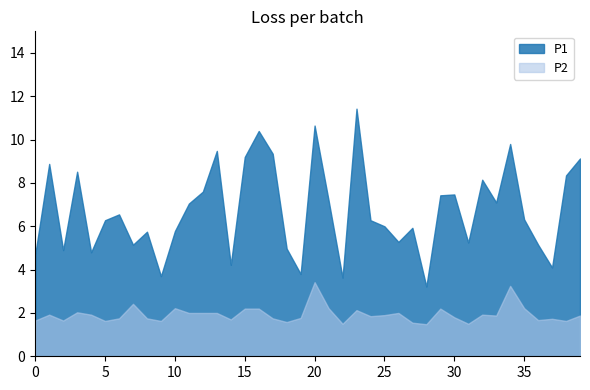

Rank the series by their maximum value, from highest to lowest.

P1, P2